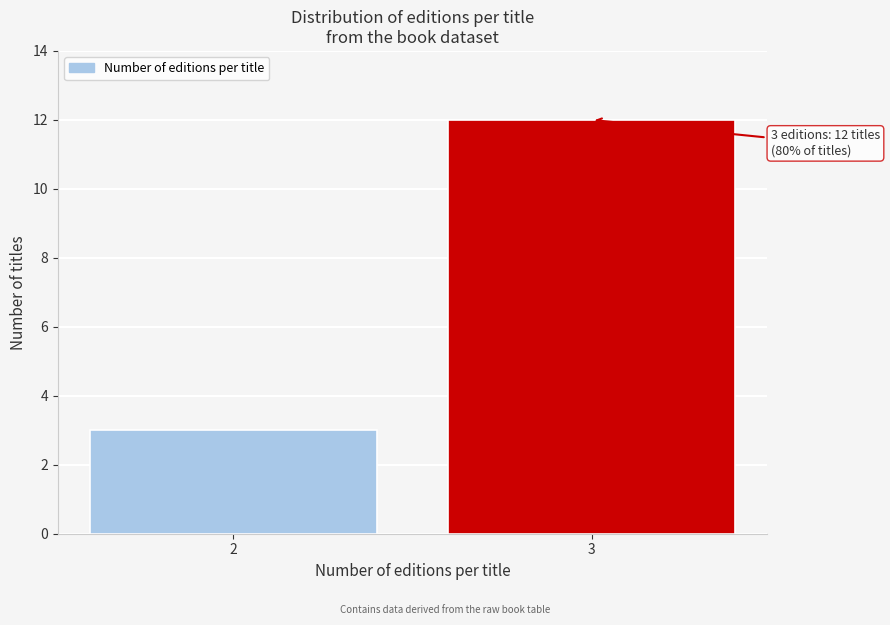

Reading right to left, what are all the values shown in this chart?

3=12	2=3